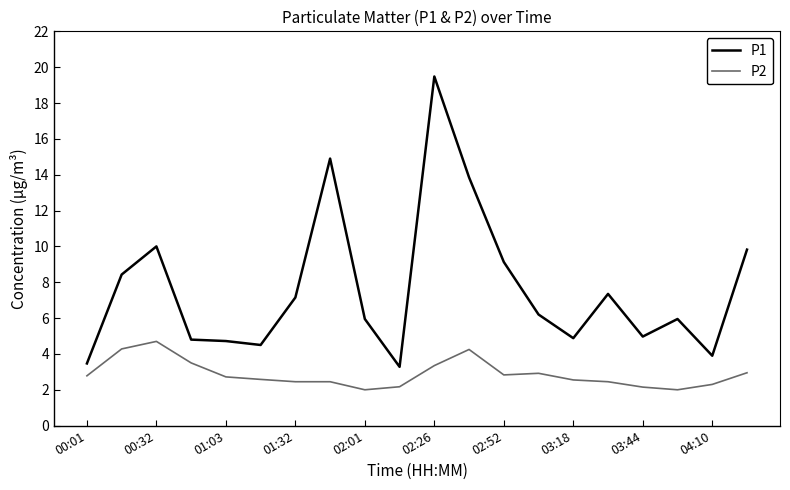

Which series has the largest range (max minus min)?

P1